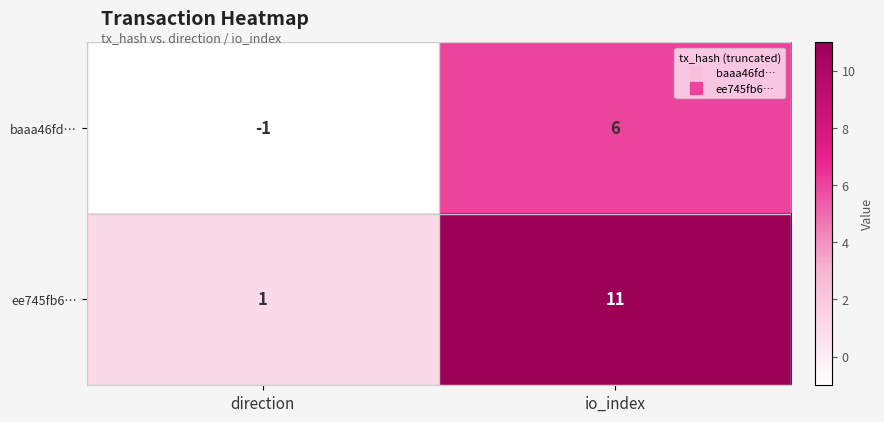

At io_index, list the series in order from smallest to largest.

baaa46fd…, ee745fb6…